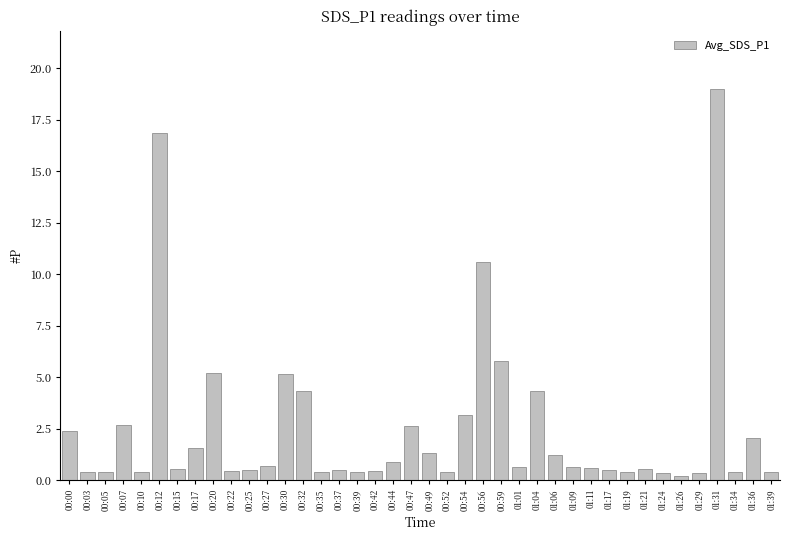

What is the label of the 35th bar from the left?

01:26